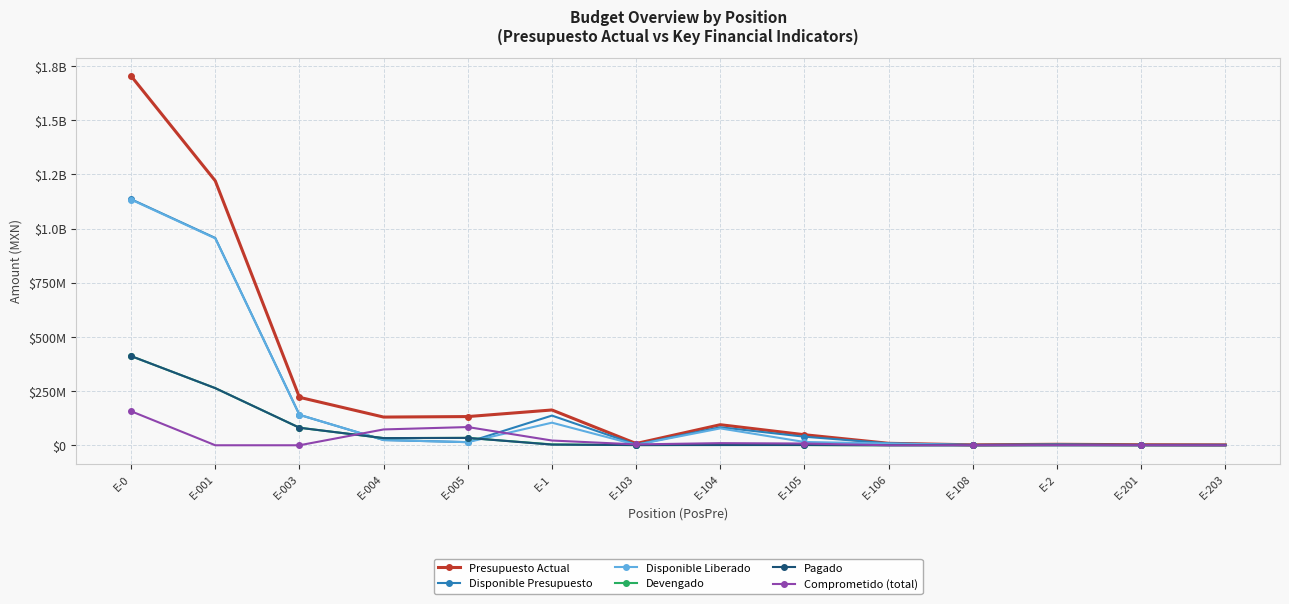

What is the average value of the Pagado series?

59227461.6